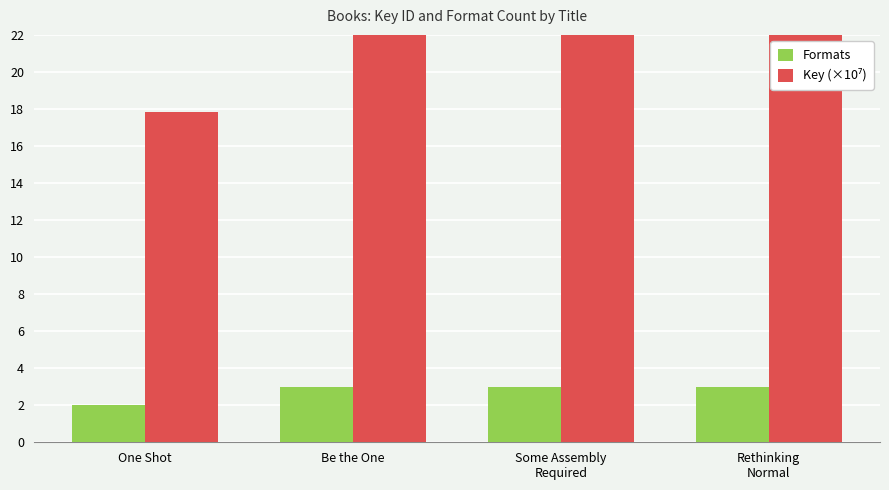

Which category has the lowest value across all series?

One Shot